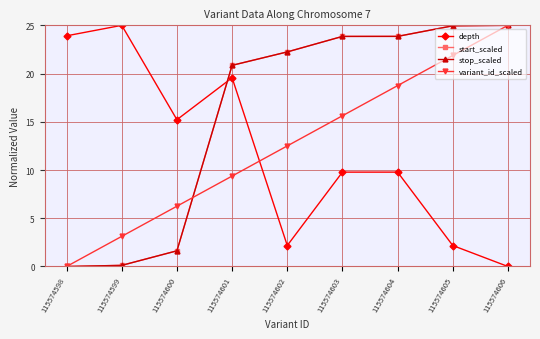

Which series has the largest total across all categories?

start_scaled